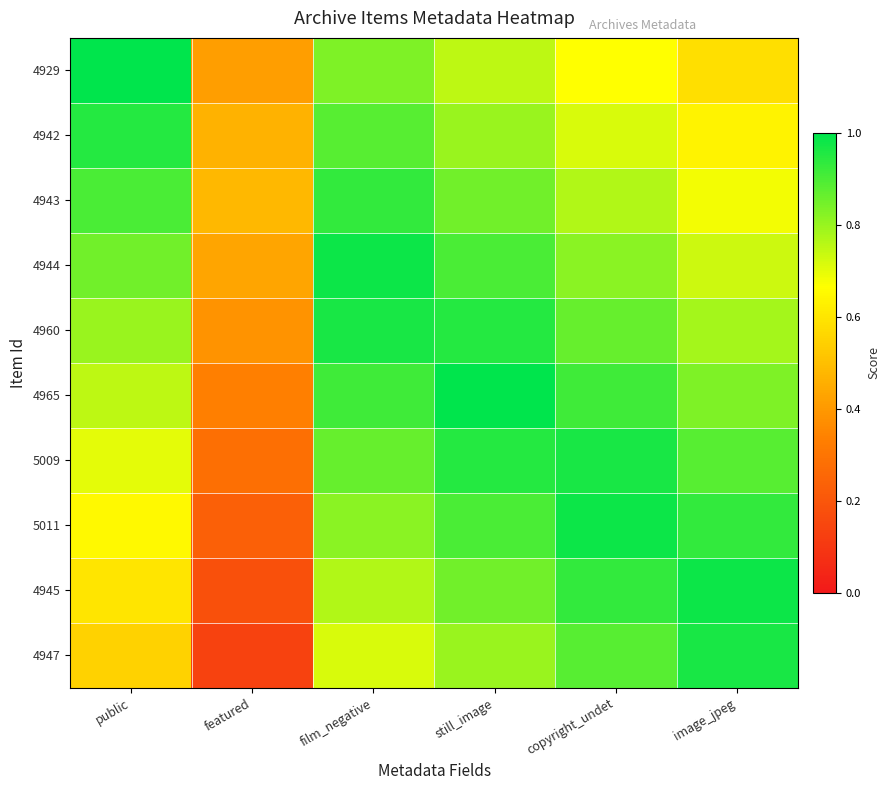

At public, list the series in order from smallest to largest.

4947, 4945, 5011, 5009, 4965, 4960, 4944, 4943, 4942, 4929